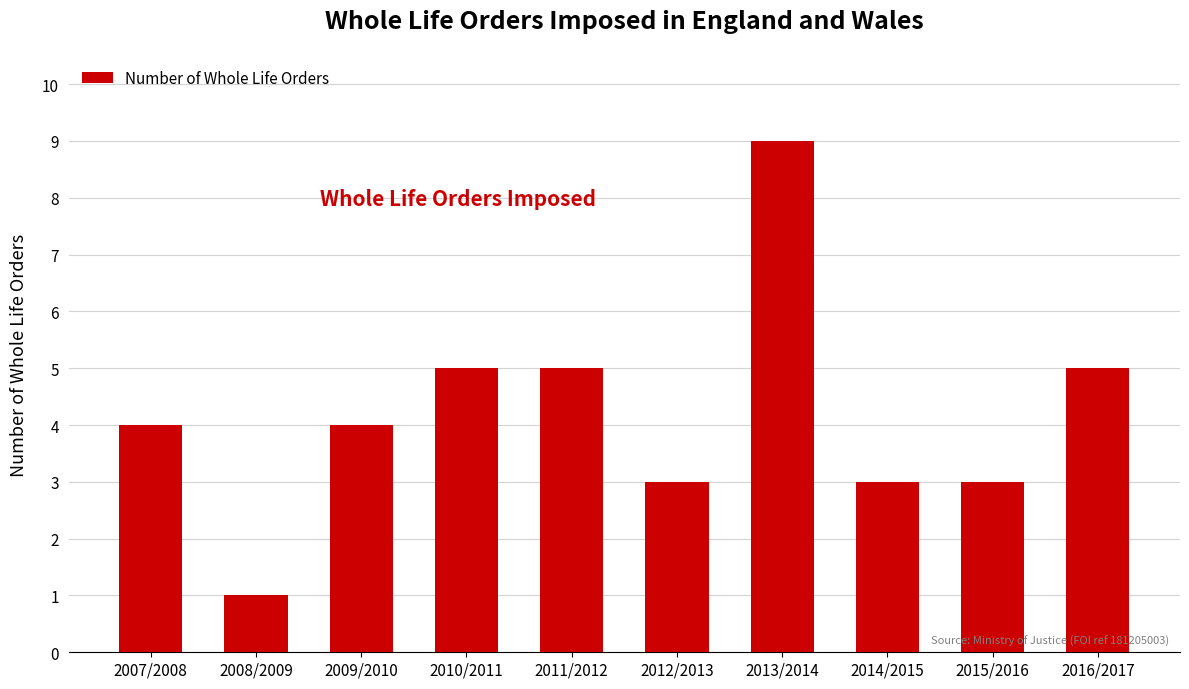

What is the label of the 8th bar from the right?

2009/2010